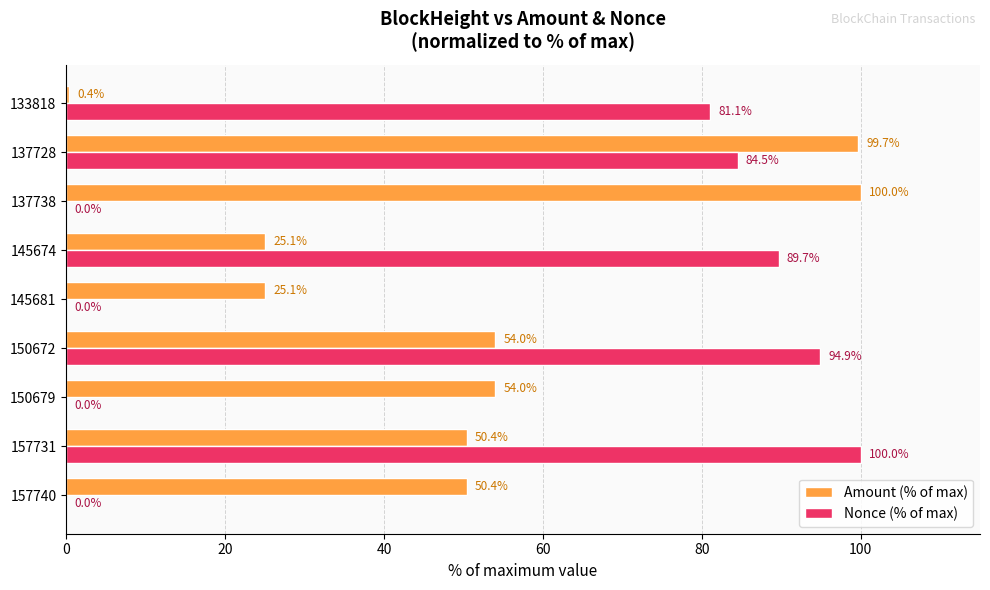

At which category is the sum across all series the highest?

137728